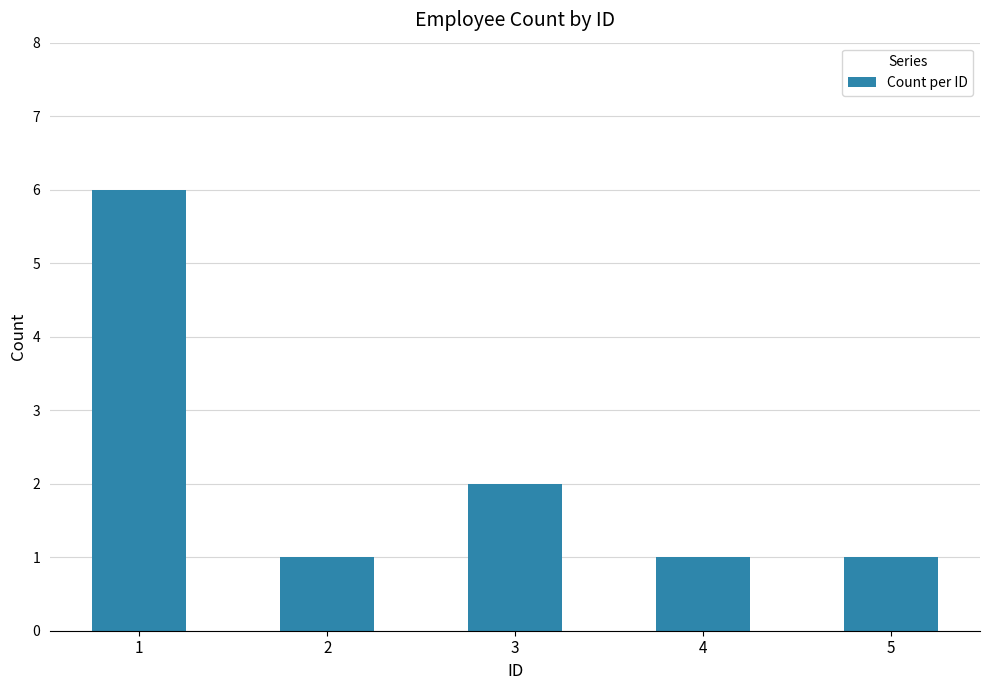

The chart shows a value of 0 at 2. True or false?

False